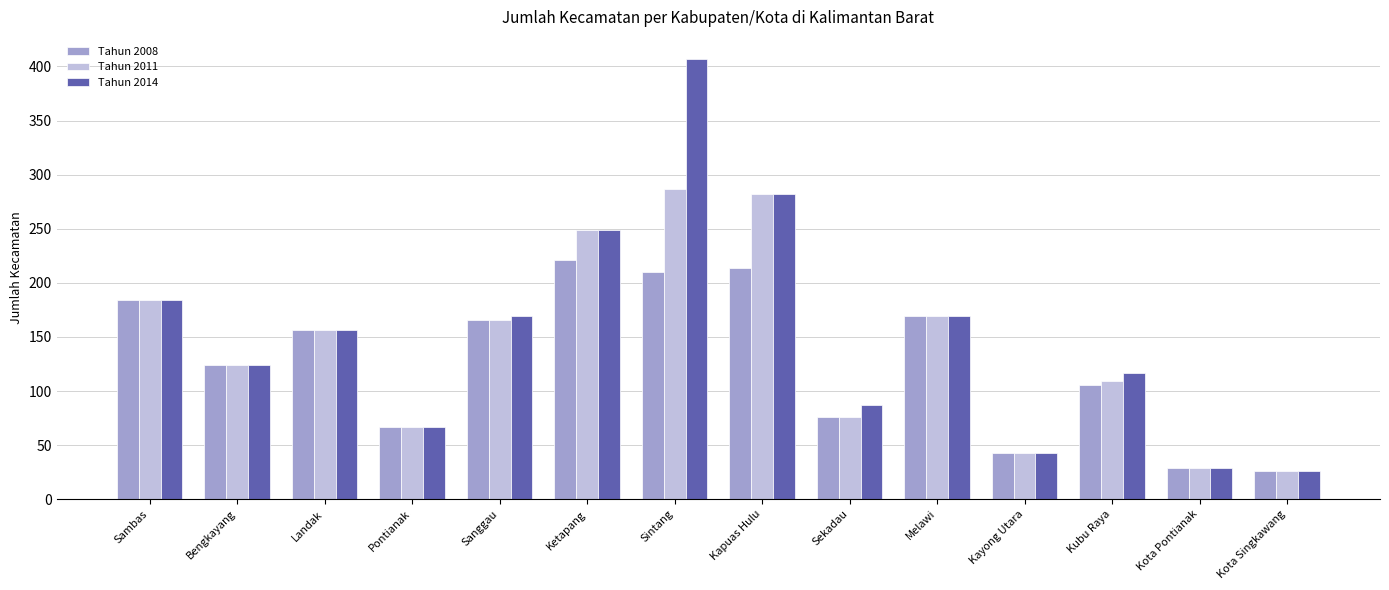

List the series in order of their peak value, highest first.

Tahun 2014, Tahun 2011, Tahun 2008